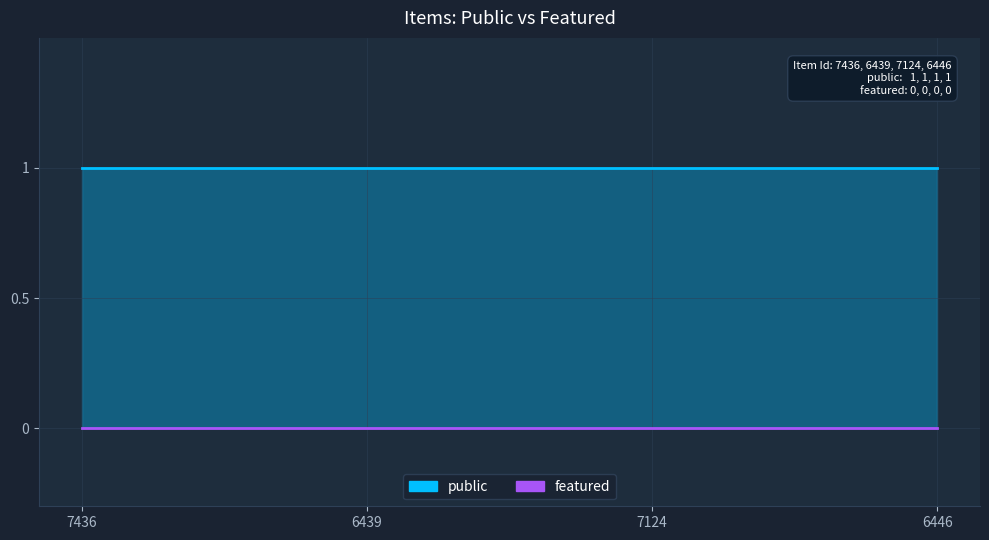

What is the label of the 2nd point from the left?

6439